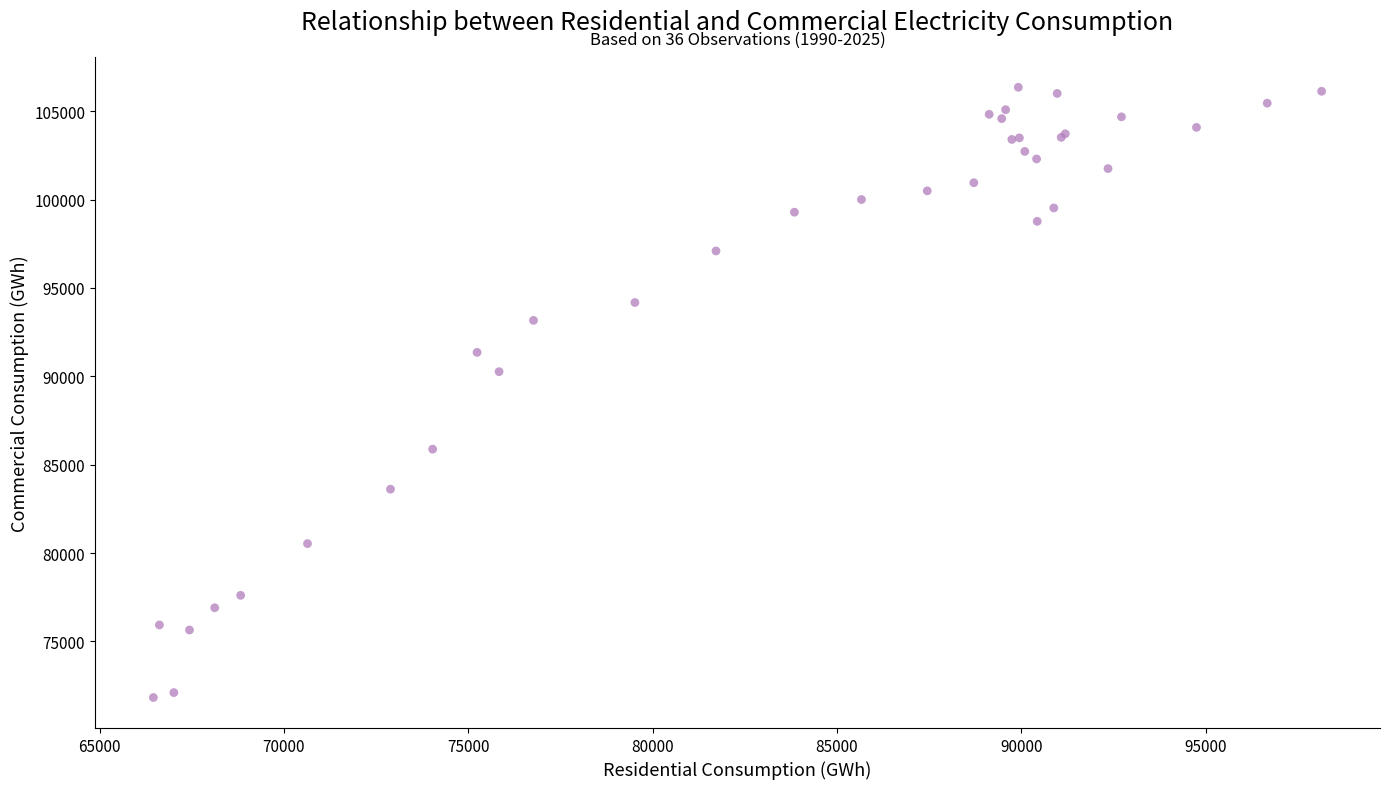

What Y value in the scatter plot is closest to 89088?

90261.4